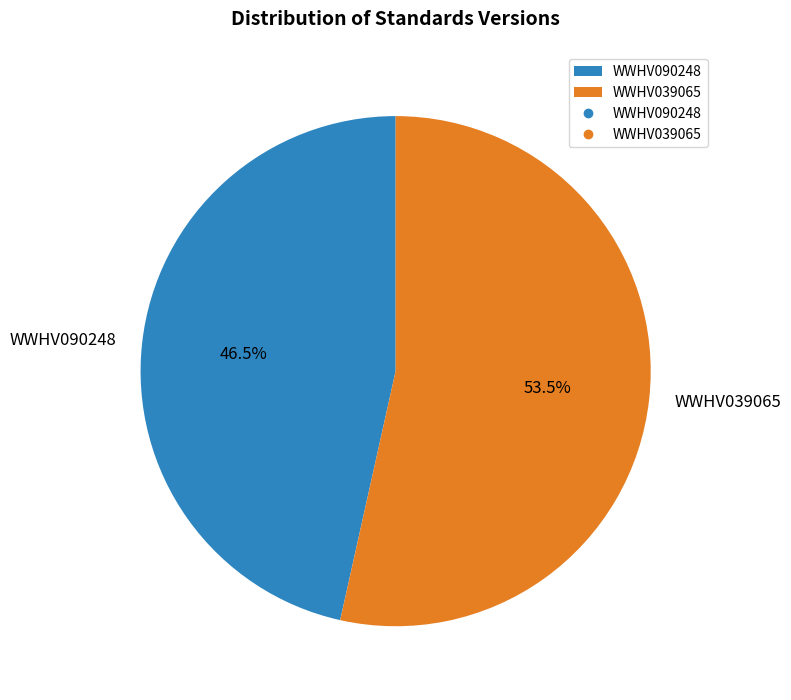

Is WWHV090248 the majority of the pie?

No